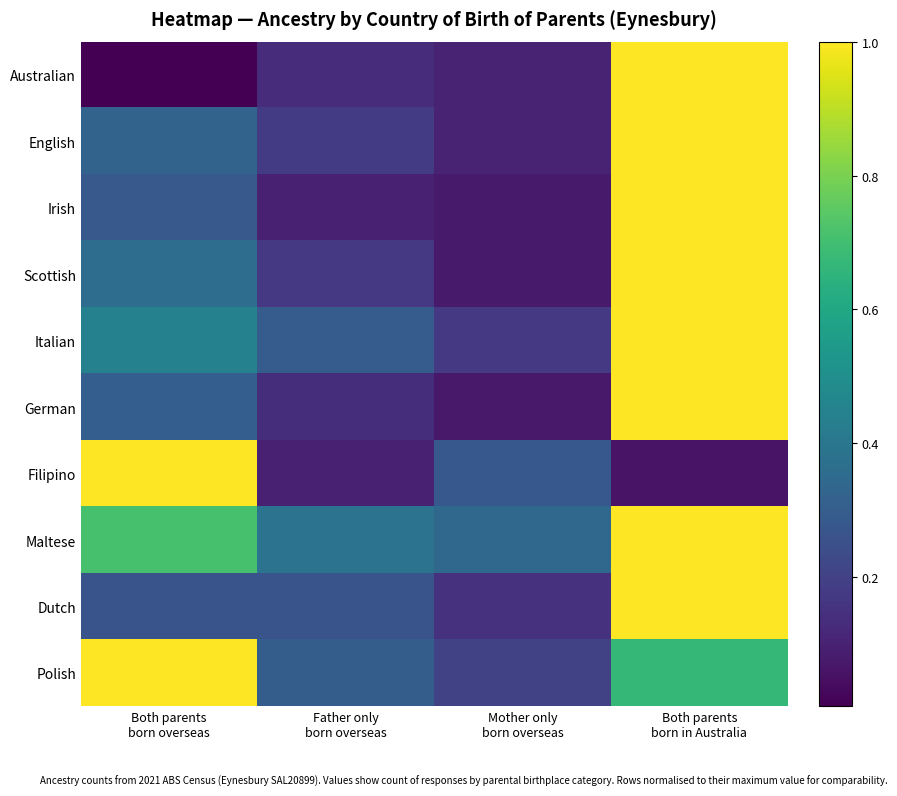

Which category has the highest value across all series?

Both parents
born in Australia